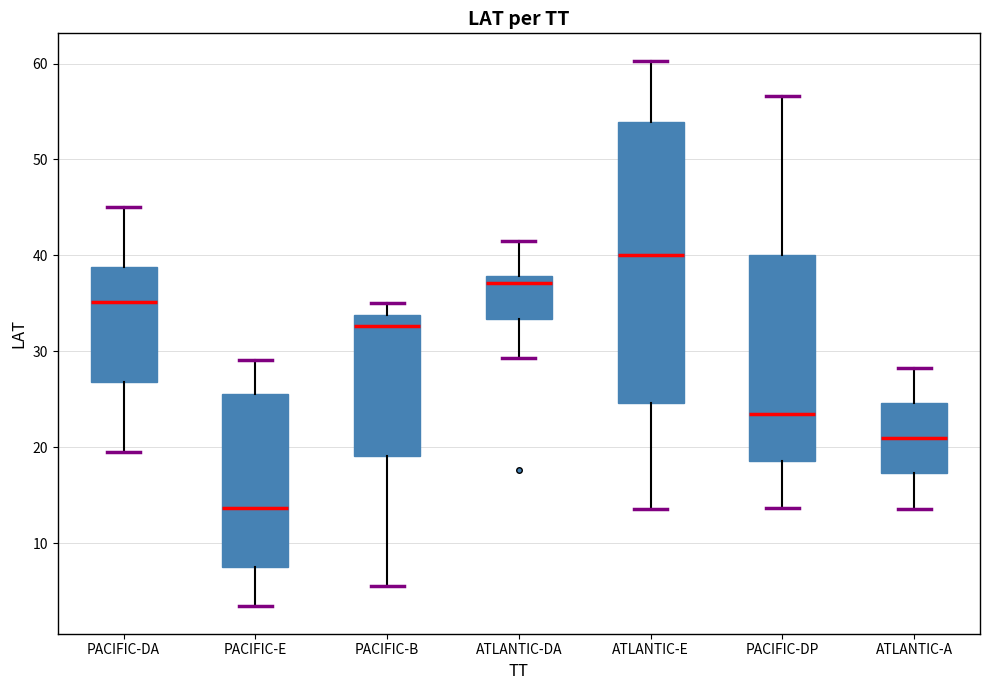

Comparing the boxes themselves (not the whiskers), which one is the tallest?

ATLANTIC-E